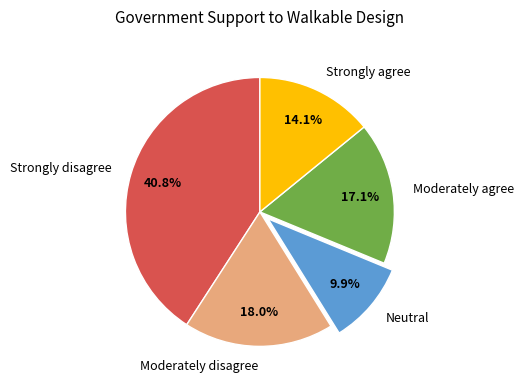

Which category has the smallest portion of the pie?

Neutral